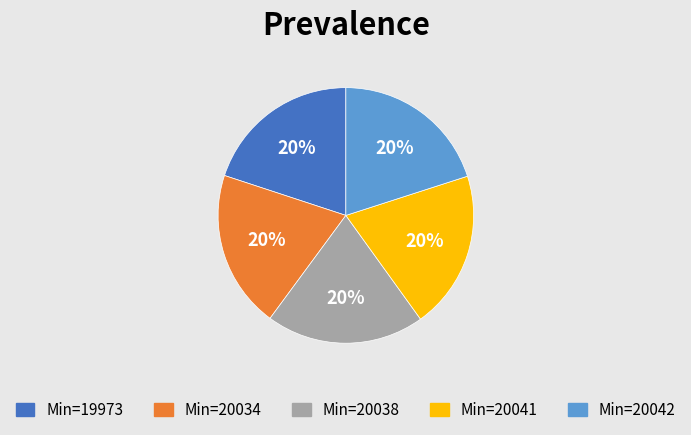

How many slices are in this pie chart?

5